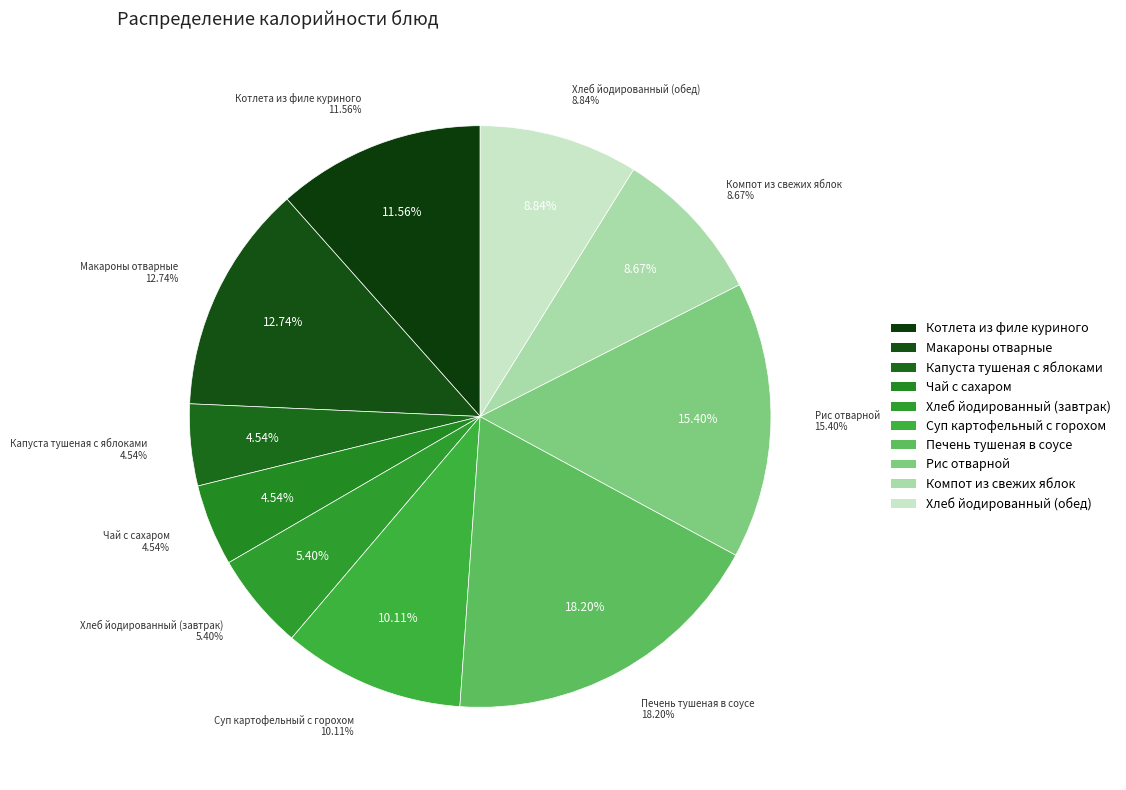

To the nearest percent, what is the difference between the Макароны отварные and Рис отварной slice percentages?

3%